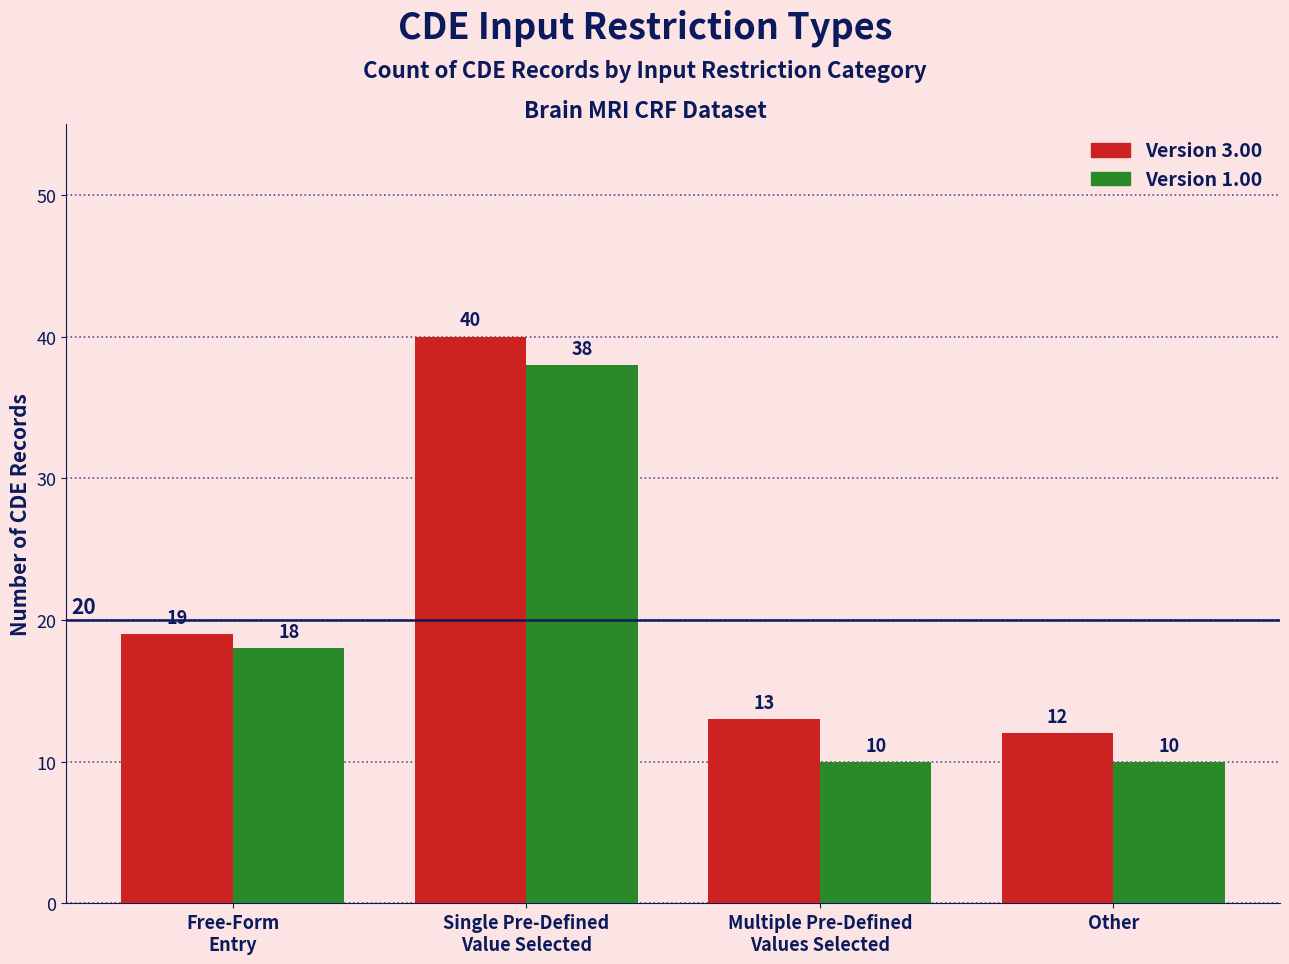

What is the minimum value shown in the chart?

10